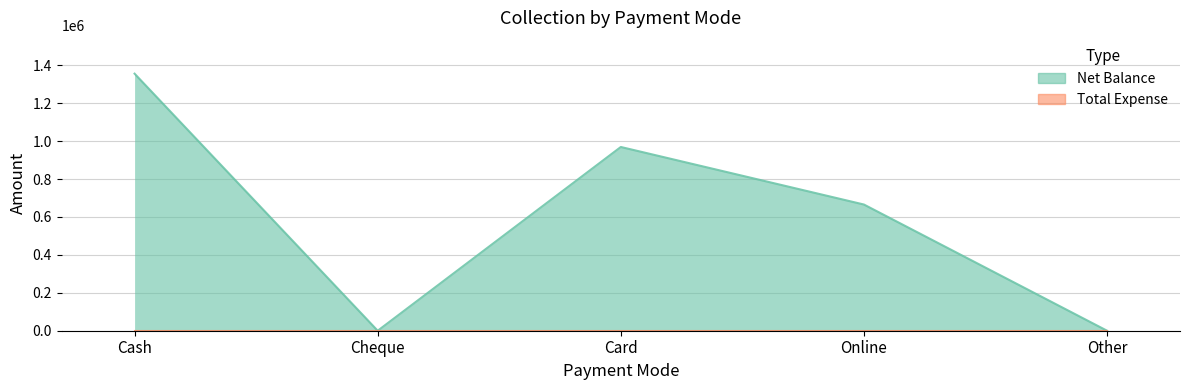

What is the average value?

598030